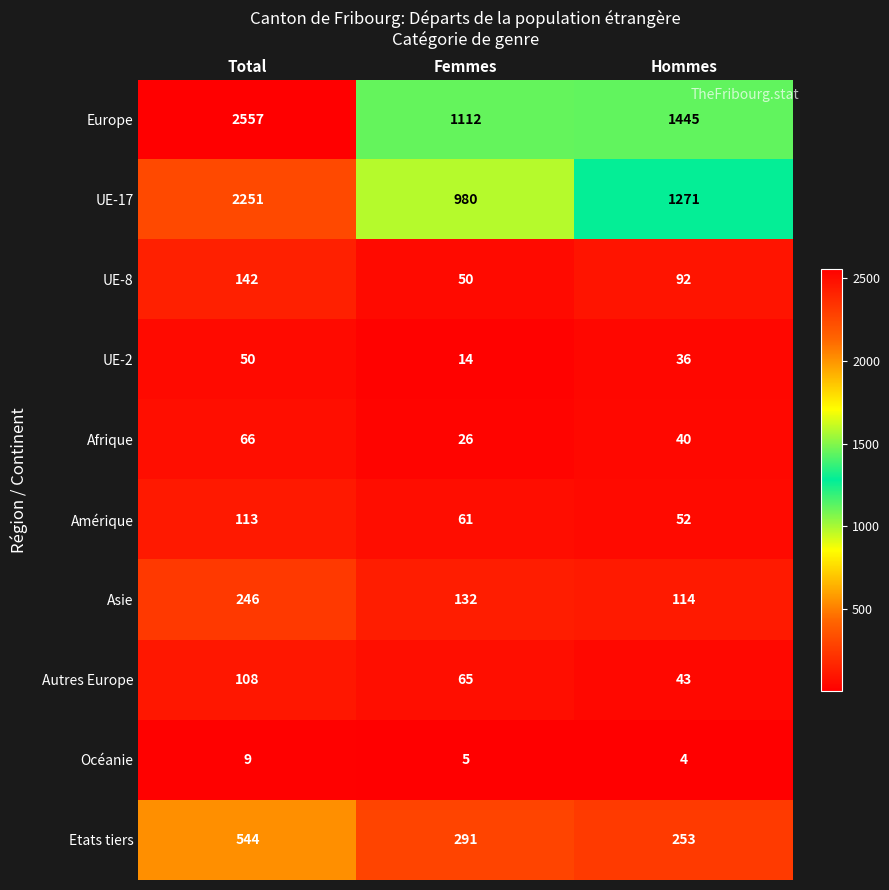

True or false: UE-2 has a value of 56 at Hommes.

False